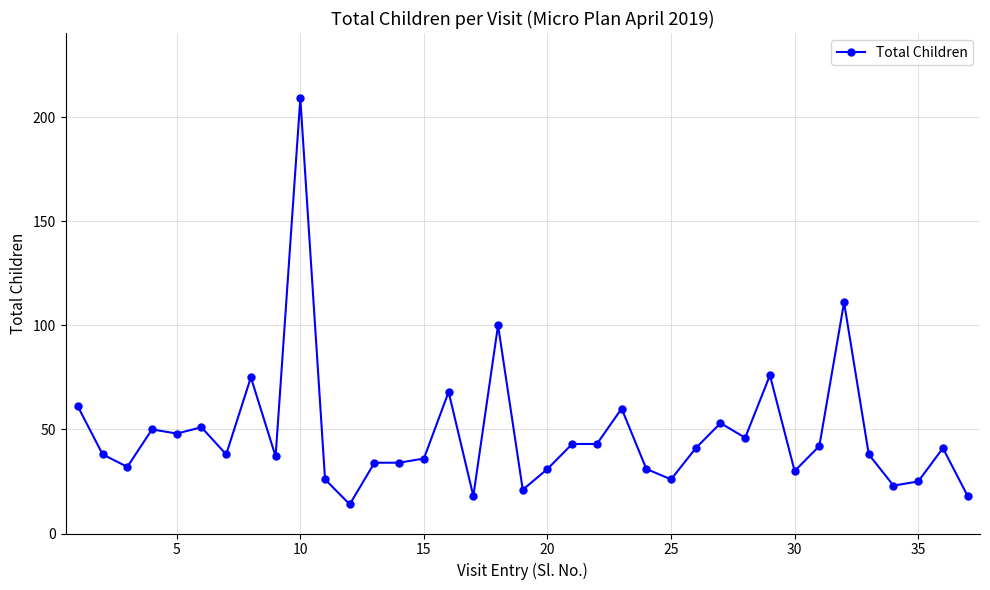

What is the greatest value displayed?

209